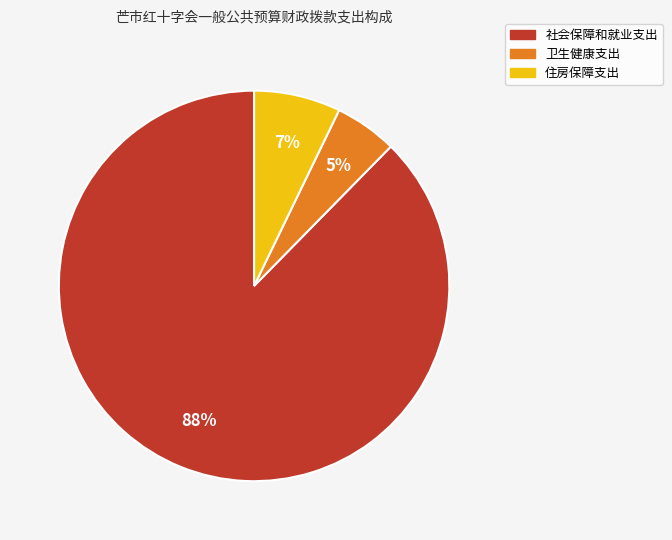

To the nearest percent, what is the combined percentage of 卫生健康支出 and 社会保障和就业支出?

93%